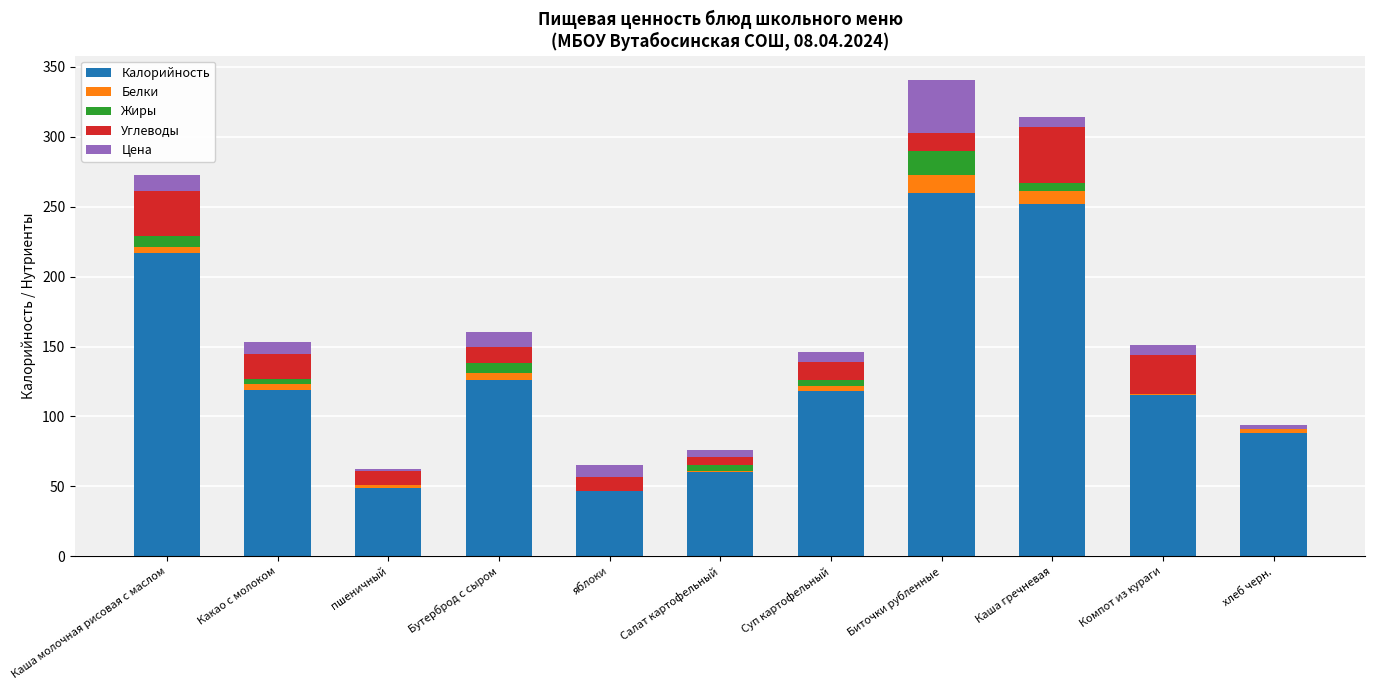

What is the total value across all series at яблоки?

65.0